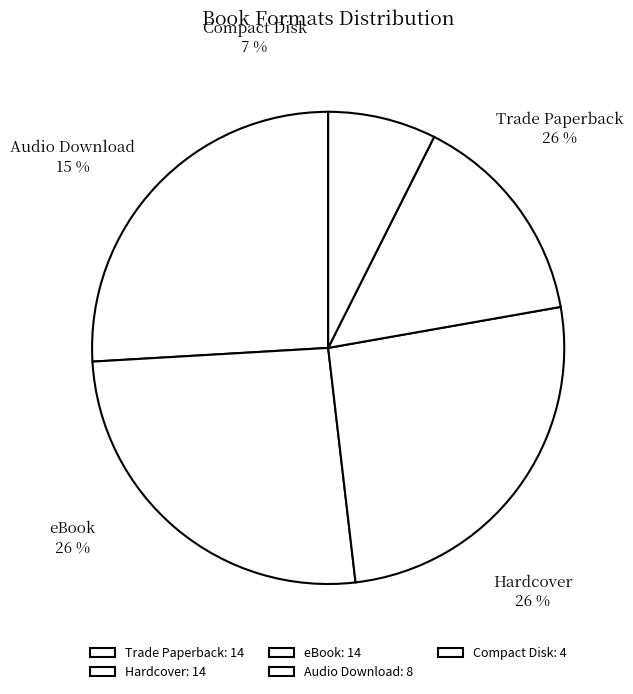

Which category has the biggest portion of the pie?

Trade Paperback